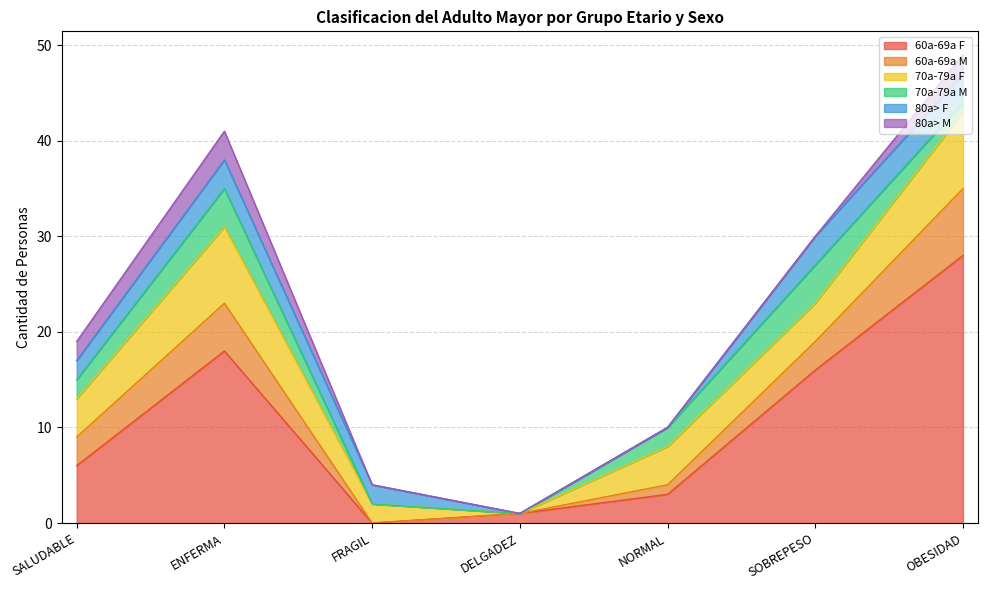

Which label corresponds to the largest value in the chart?

OBESIDAD